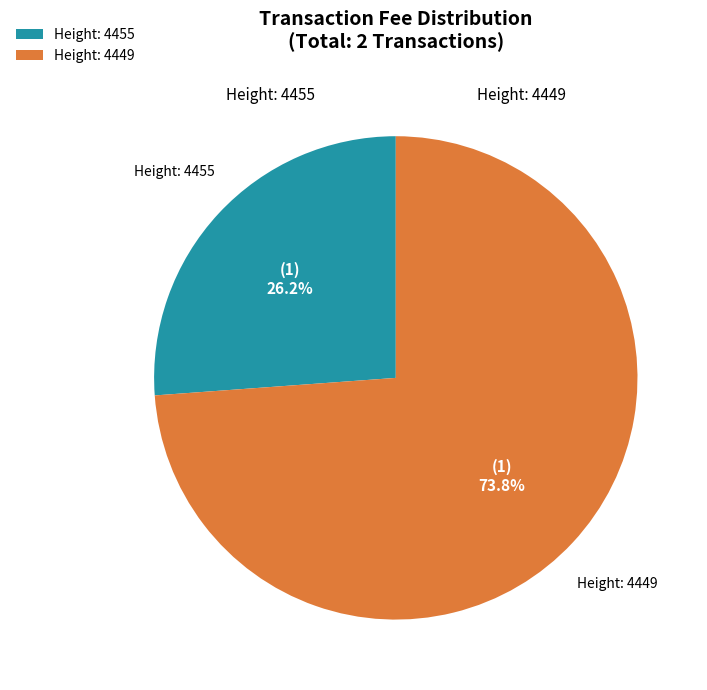

Does Height: 4449 represent more than half of the total?

Yes